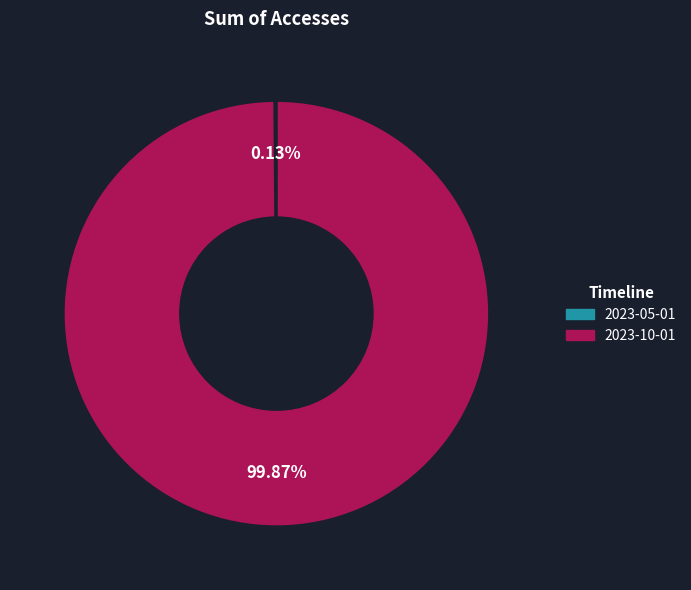

Is there a majority slice in this chart?

Yes